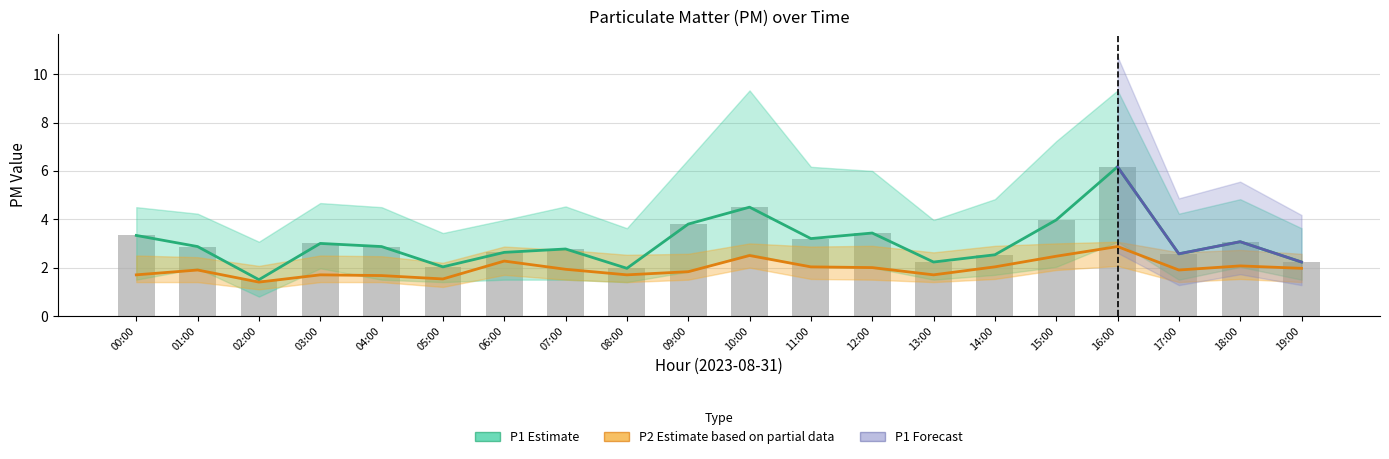

What is the difference between the highest and lowest values at 19:00?

2.2